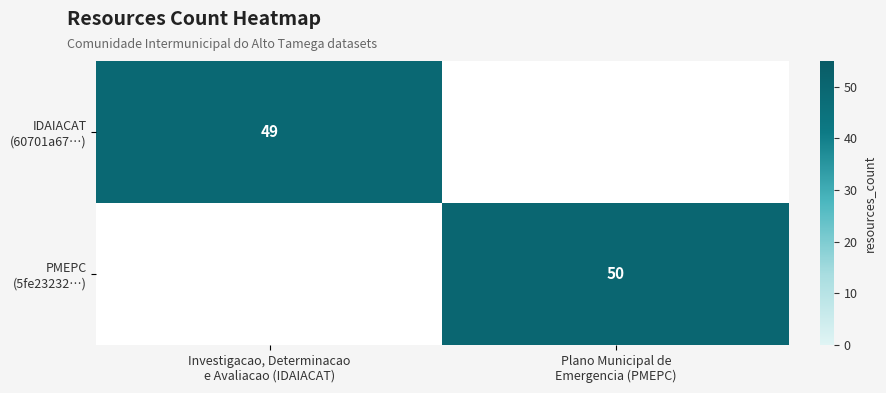

Is the value of IDAIACAT (60701a67…) at Plano Municipal de Emergencia (PMEPC) greater than the value of PMEPC (5fe23232…) at Plano Municipal de Emergencia (PMEPC)?

No